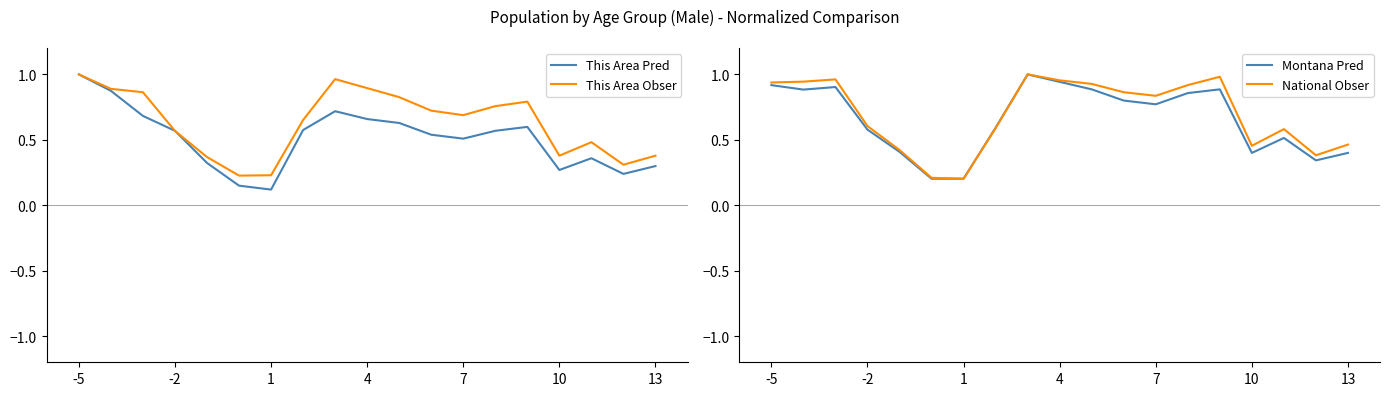

True or false: National Obser and Montana Pred intersect in this chart.

True